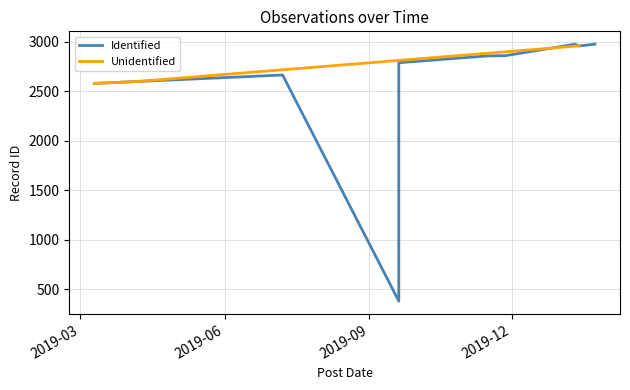

List the labels in order of value, largest first.

2019-12, 2019-09, 2019-06, 2019-03